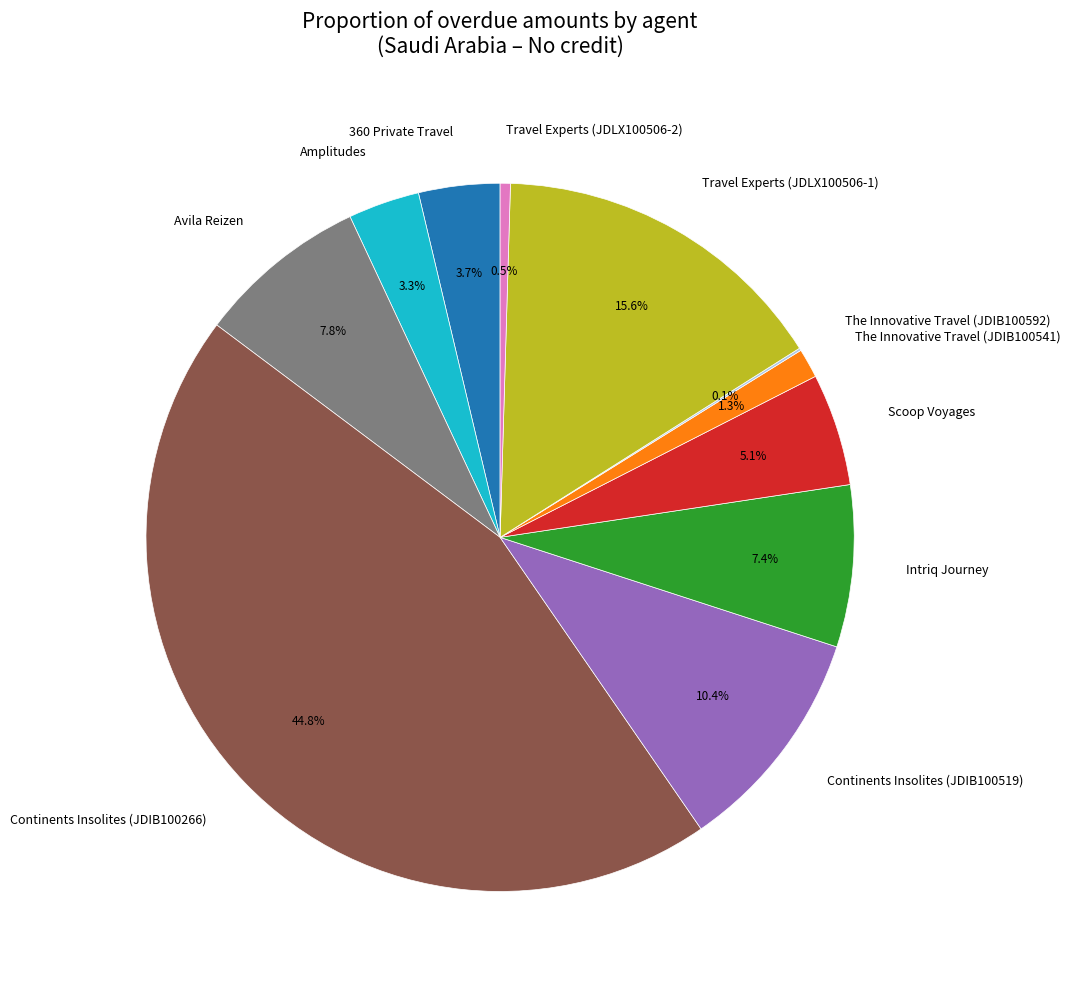

To the nearest percent, what portion does Avila Reizen represent?

8%